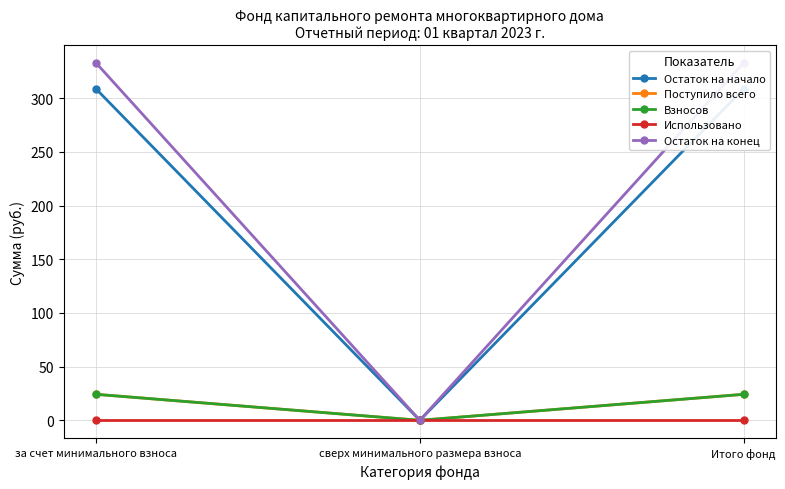

How many distinct data groups are displayed?

5